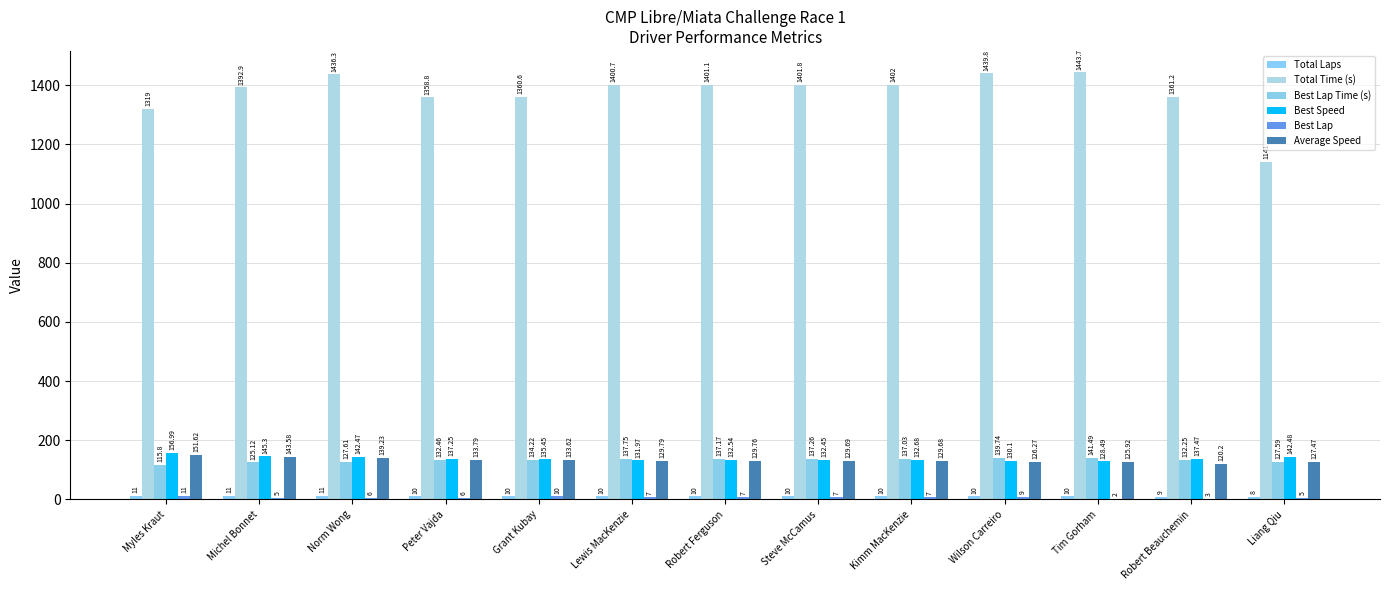

At which category does the chart reach its minimum across all series?

Tim Gorham